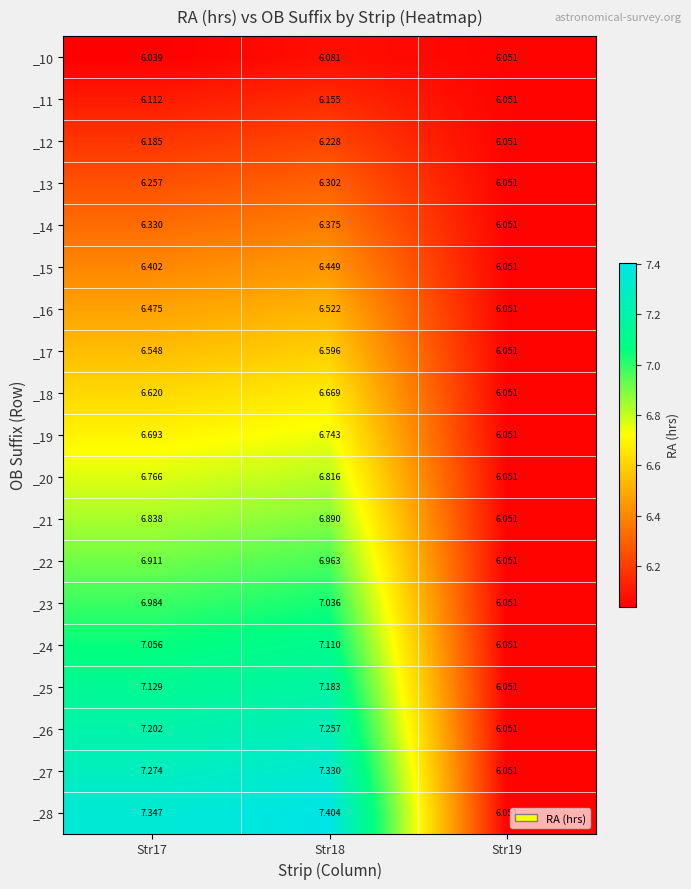

Is the value of _20 at Str18 greater than the value of _15 at Str18?

Yes